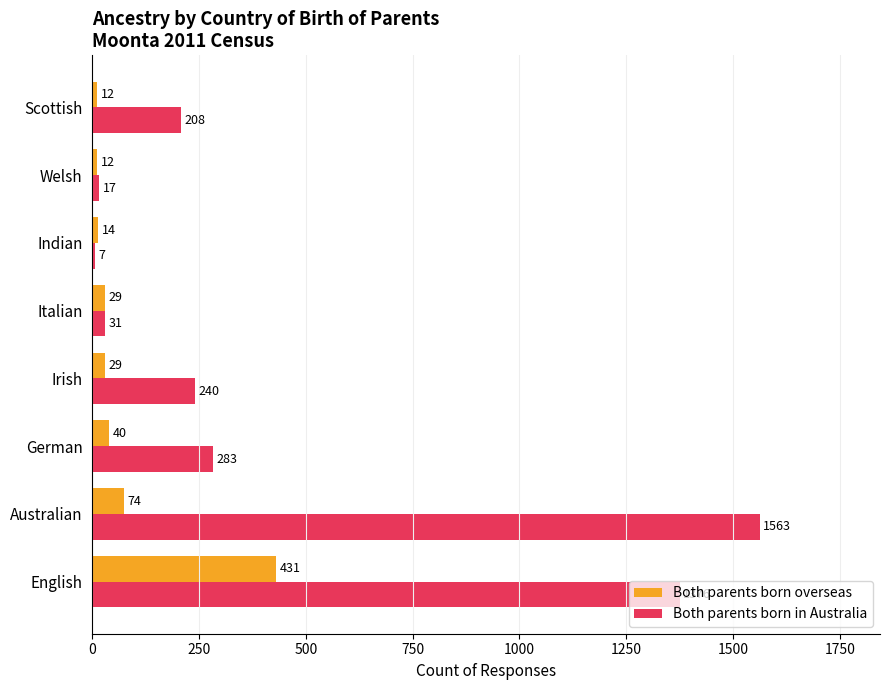

Which series has the largest total across all categories?

Both parents born in Australia